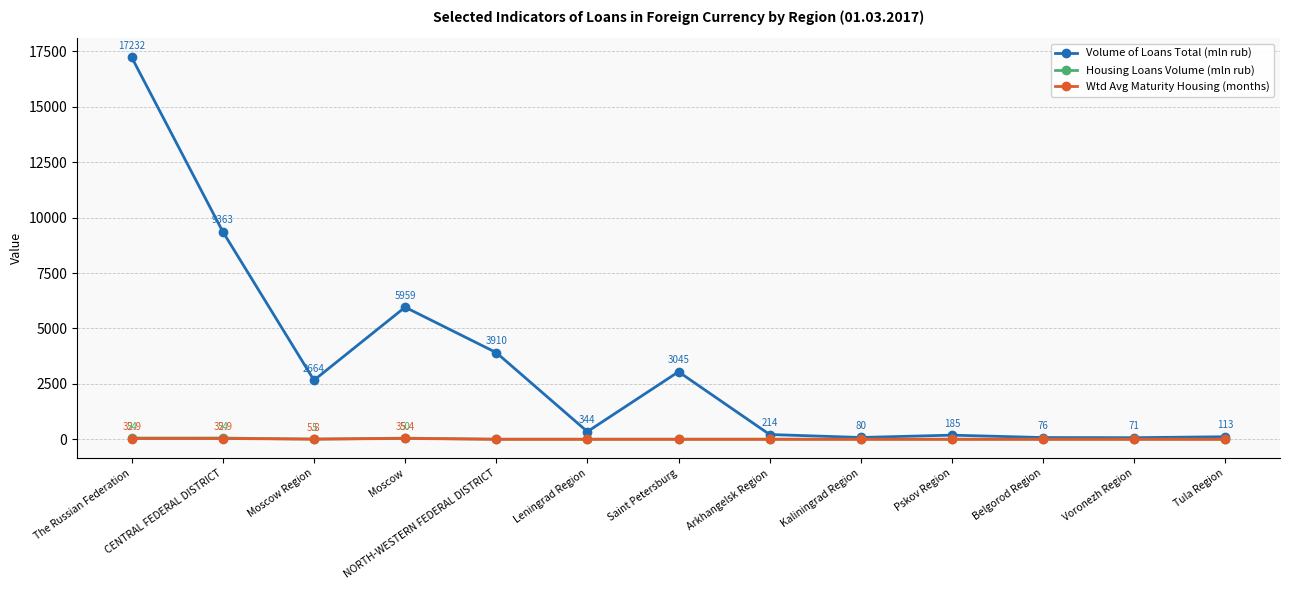

Which series has the largest range (max minus min)?

Volume of Loans Total (mln rub)